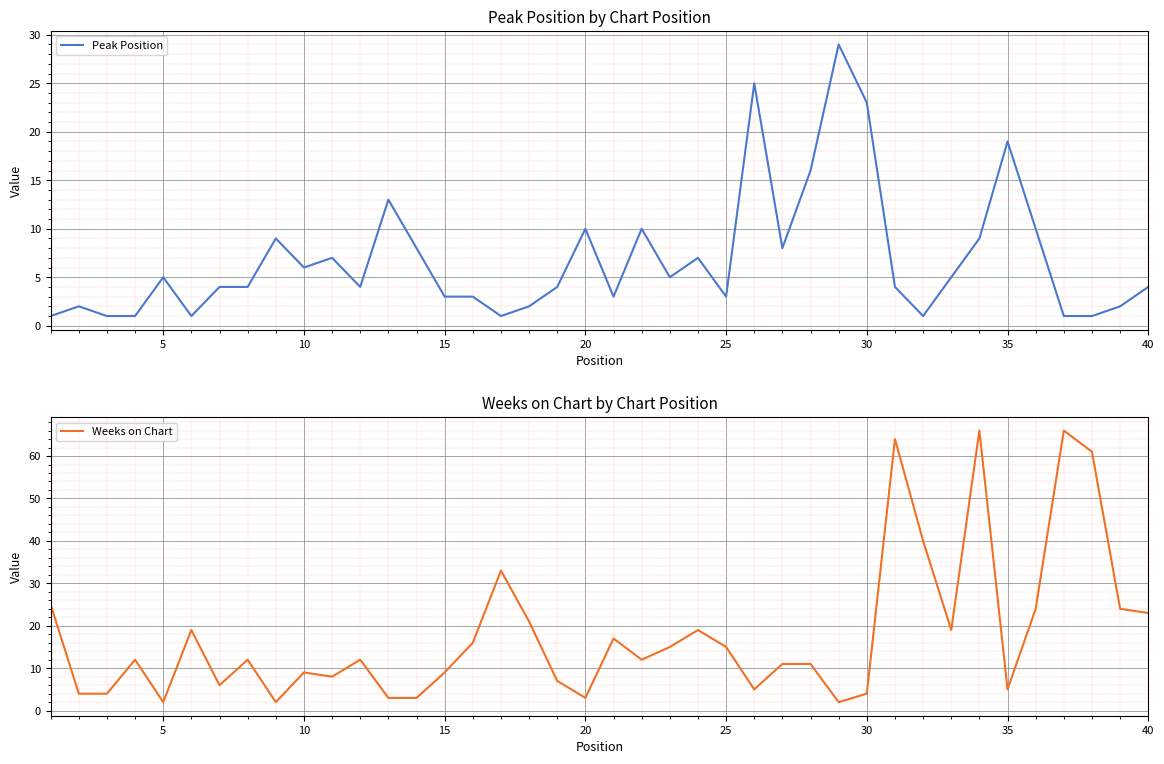

Rank the series by their average value, from highest to lowest.

Weeks on Chart, Peak Position